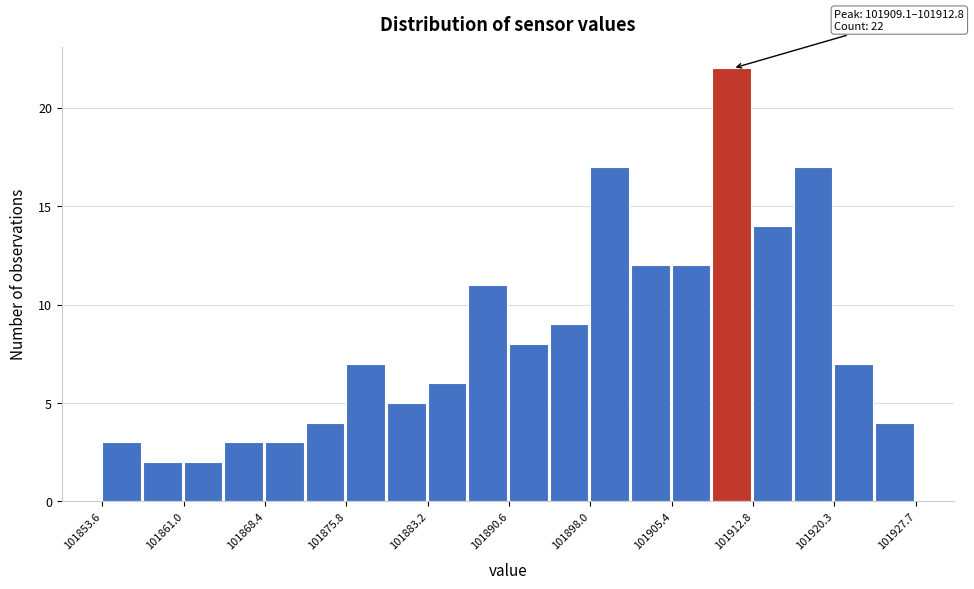

Read against the x-axis, roughly where is the centre of the tallest bar?

101911